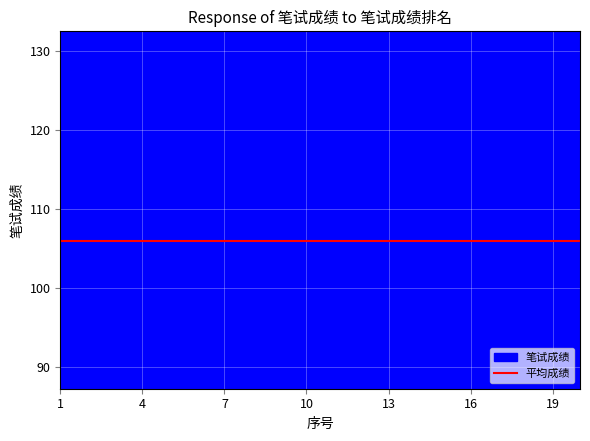

Does the chart display data point markers on the line(s)?

No